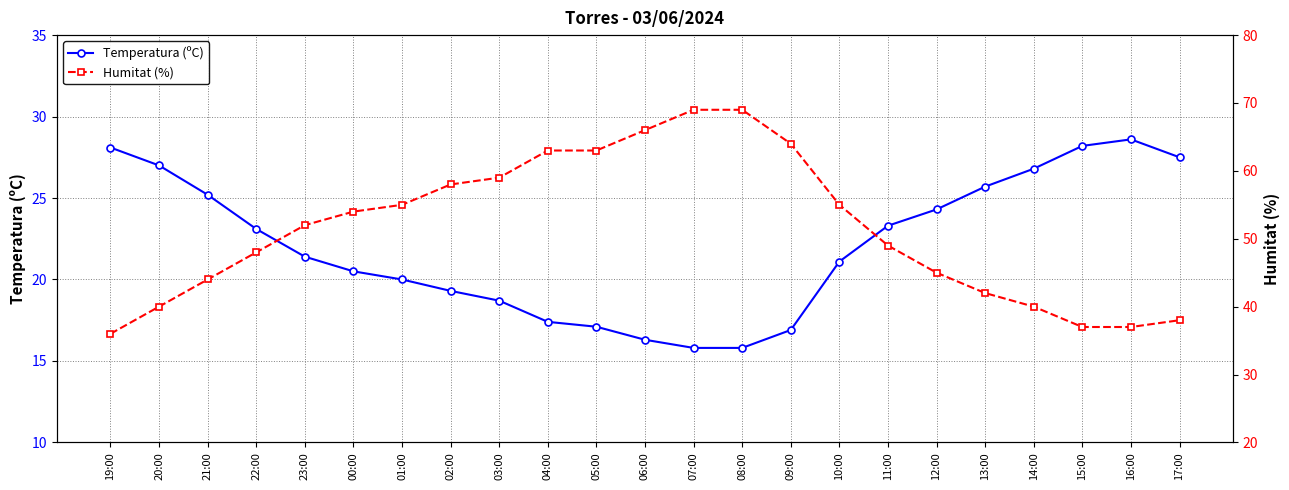

Which category has the lowest value in the Temperatura (ºC) series?

07:00